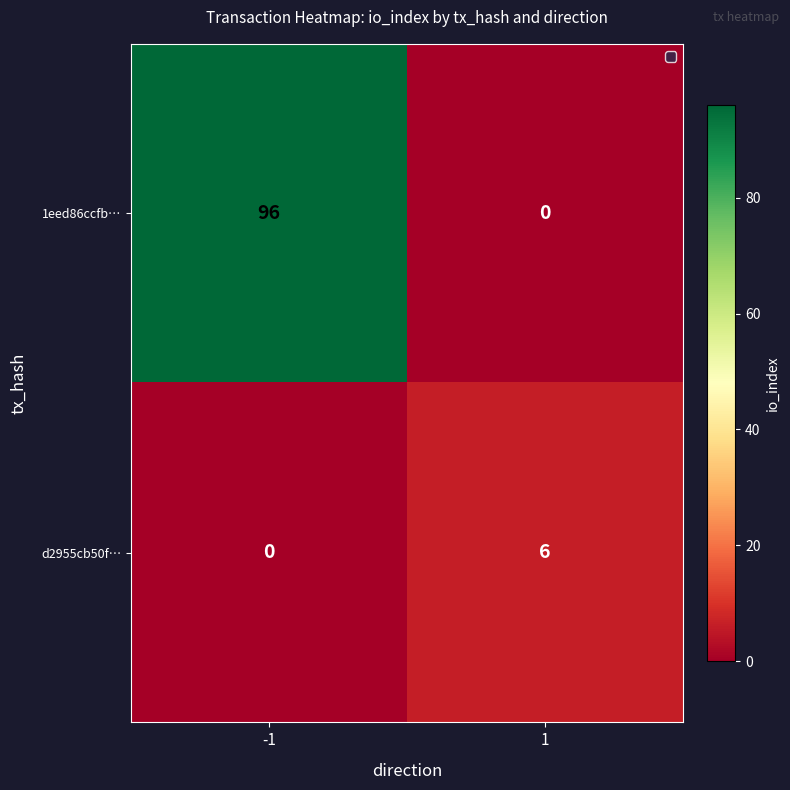

The 1eed86ccfb… series shows 96 at -1. True or false?

True